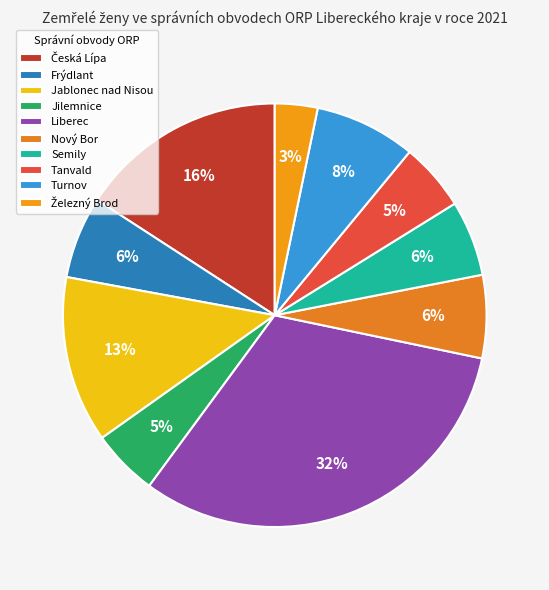

To the nearest percent, what is the difference between the Liberec and Železný Brod slice percentages?

29%